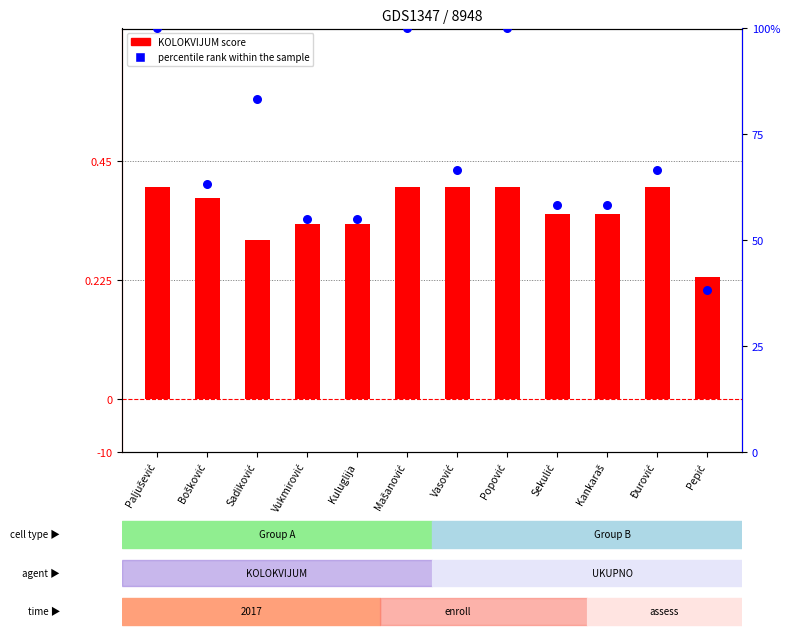

What are all the series names shown in the legend?

KOLOKVIJUM score, percentile rank within the sample